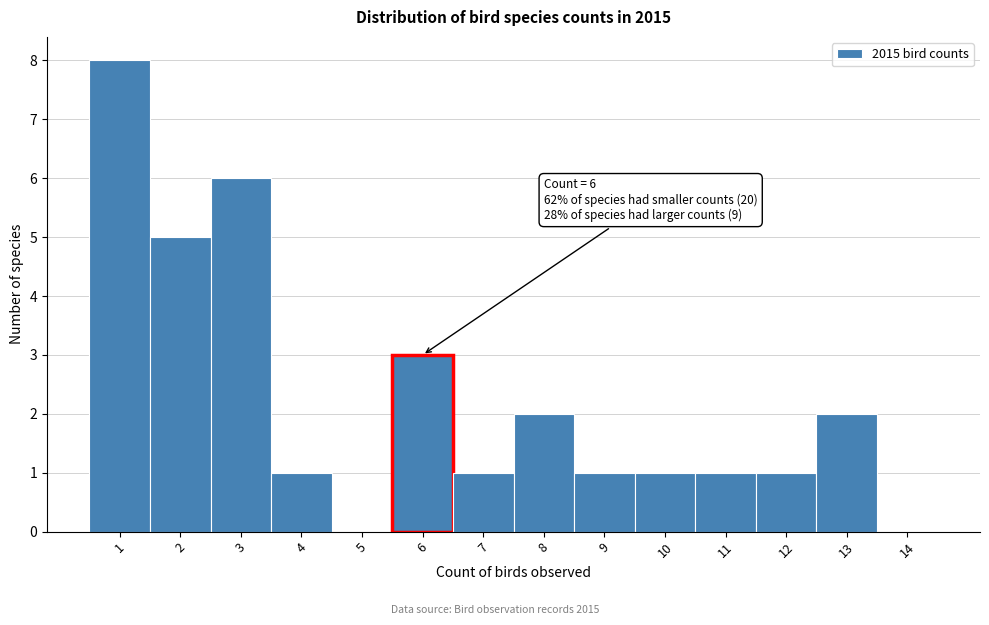

Reading left to right, what are all the values shown in this chart?

1=8	2=5	3=6	4=1	5=0	6=3	7=1	8=2	9=1	10=1	11=1	12=1	13=2	14=0